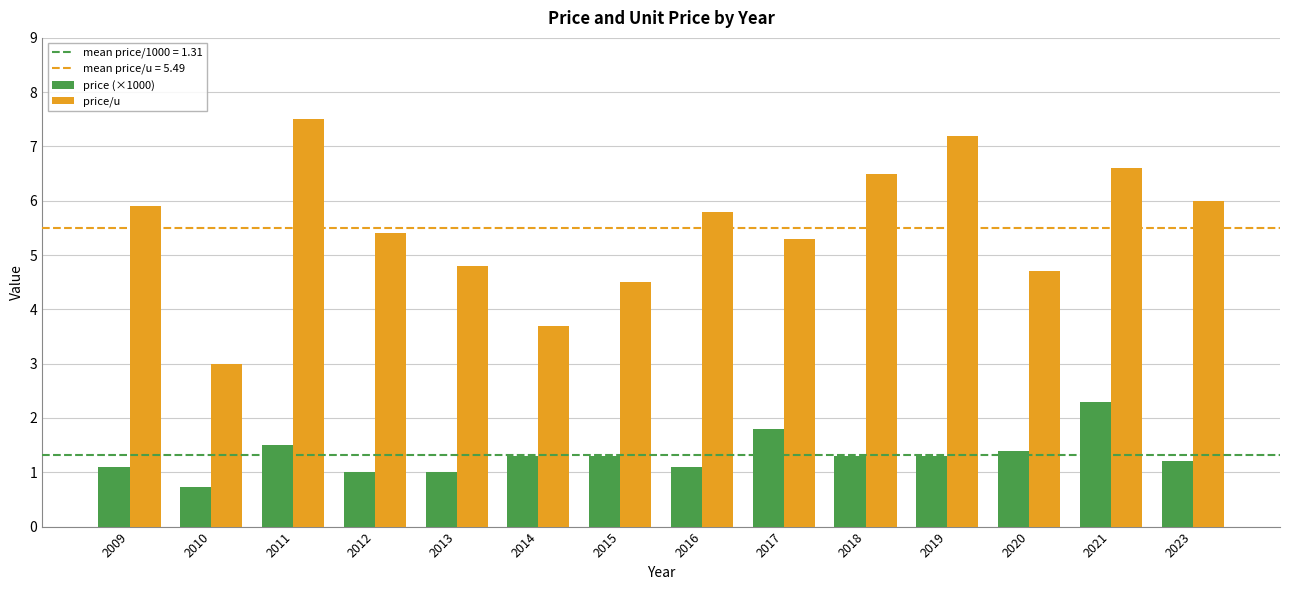

Which category has the lowest value in the price (×1000) series?

2010